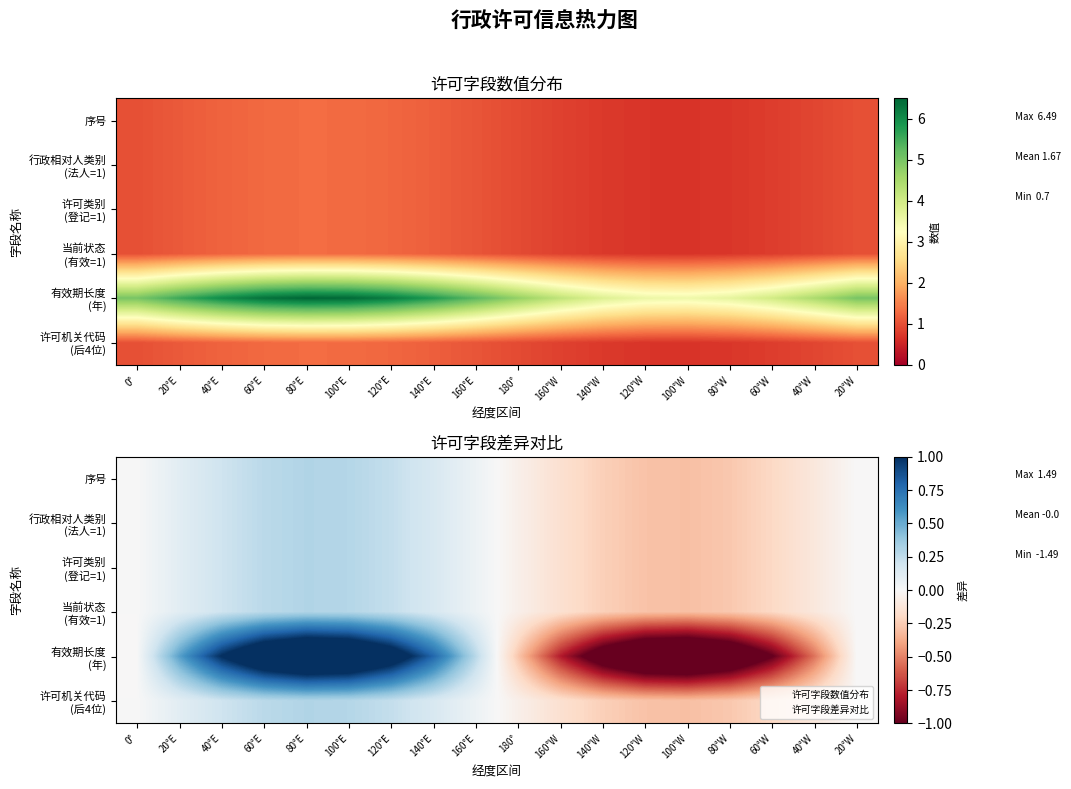

Which series has the widest spread of values?

有效期长度 (年)